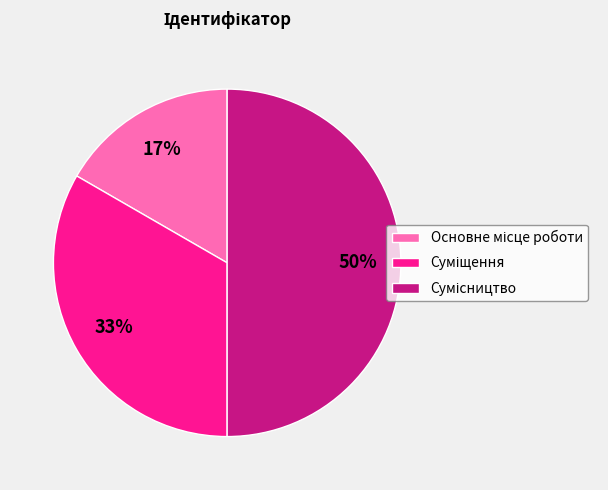

To the nearest percent, what is the average slice percentage?

33%